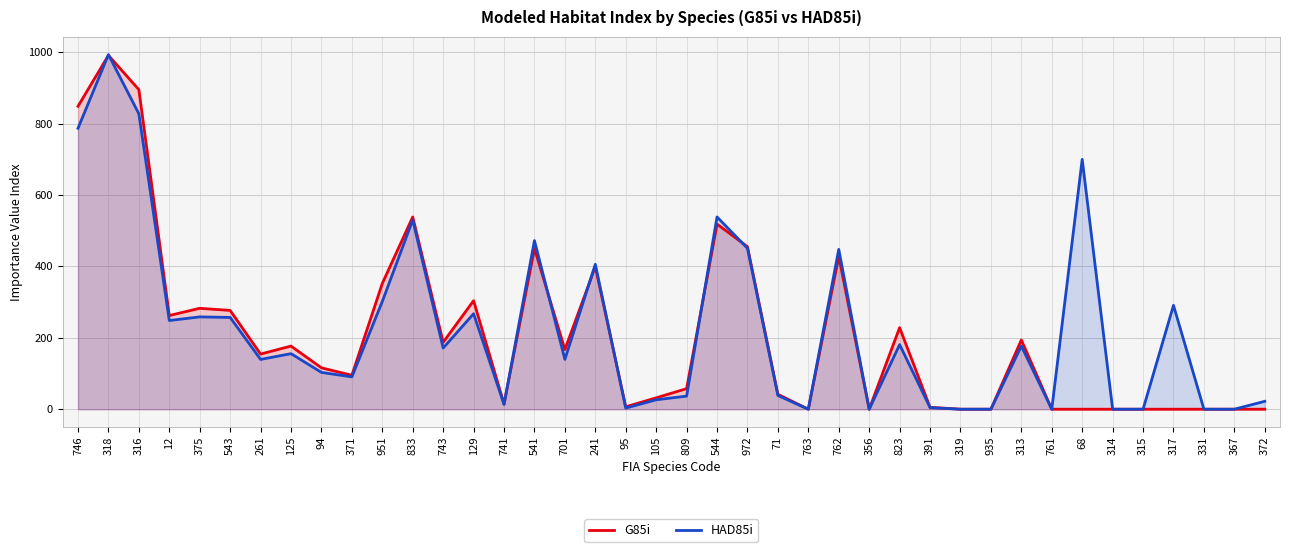

Which has a higher value, 315 or 541?

541